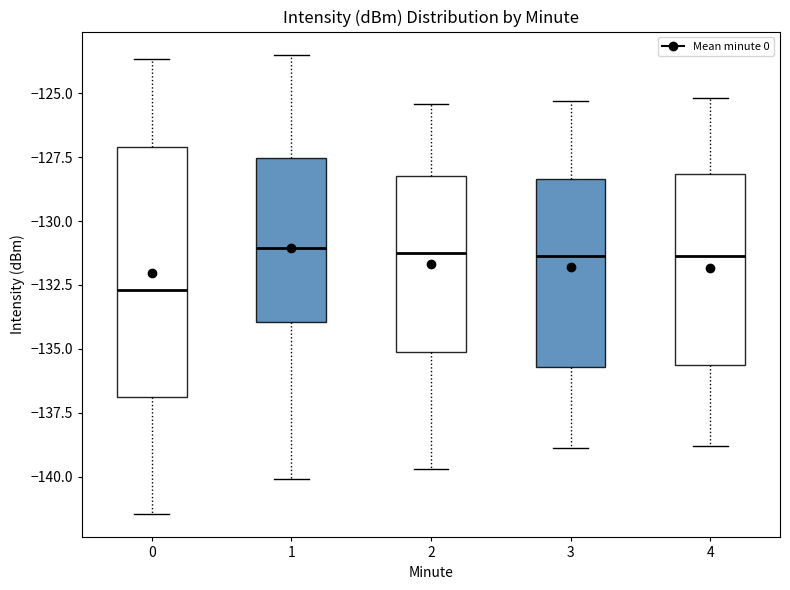

Comparing the boxes themselves (not the whiskers), which one is the tallest?

0